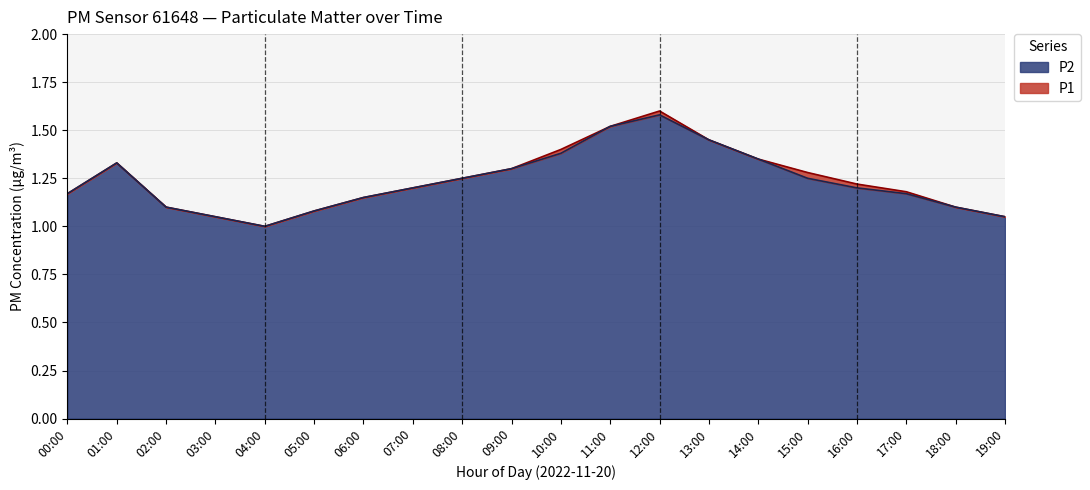

Rank the categories by P2 value from lowest to highest.

04:00, 03:00, 19:00, 05:00, 02:00, 18:00, 06:00, 00:00, 17:00, 07:00, 16:00, 08:00, 15:00, 09:00, 01:00, 14:00, 10:00, 13:00, 11:00, 12:00